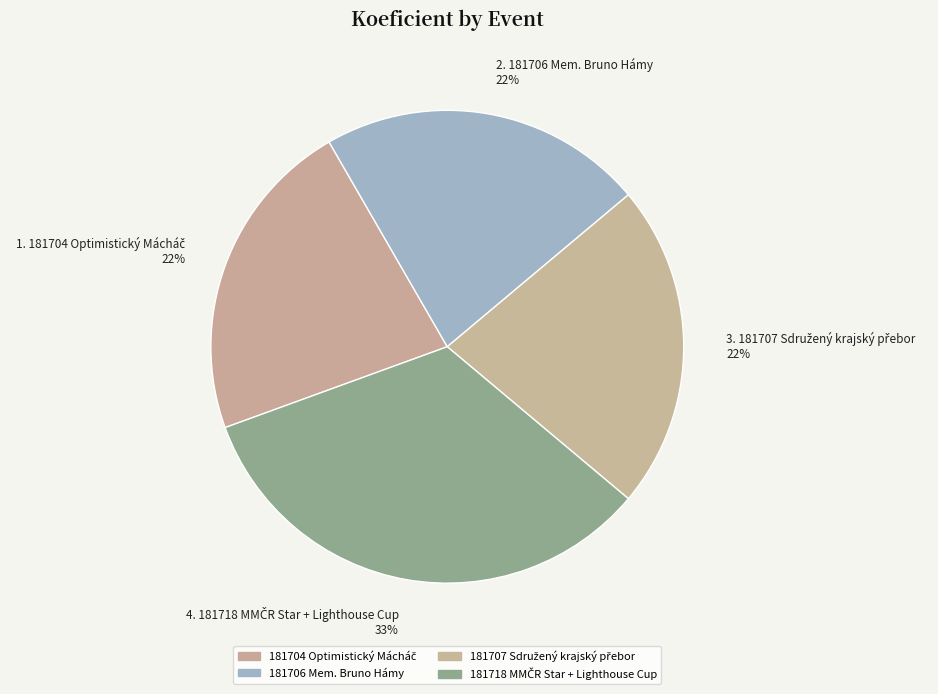

Count the number of slices in the pie.

4